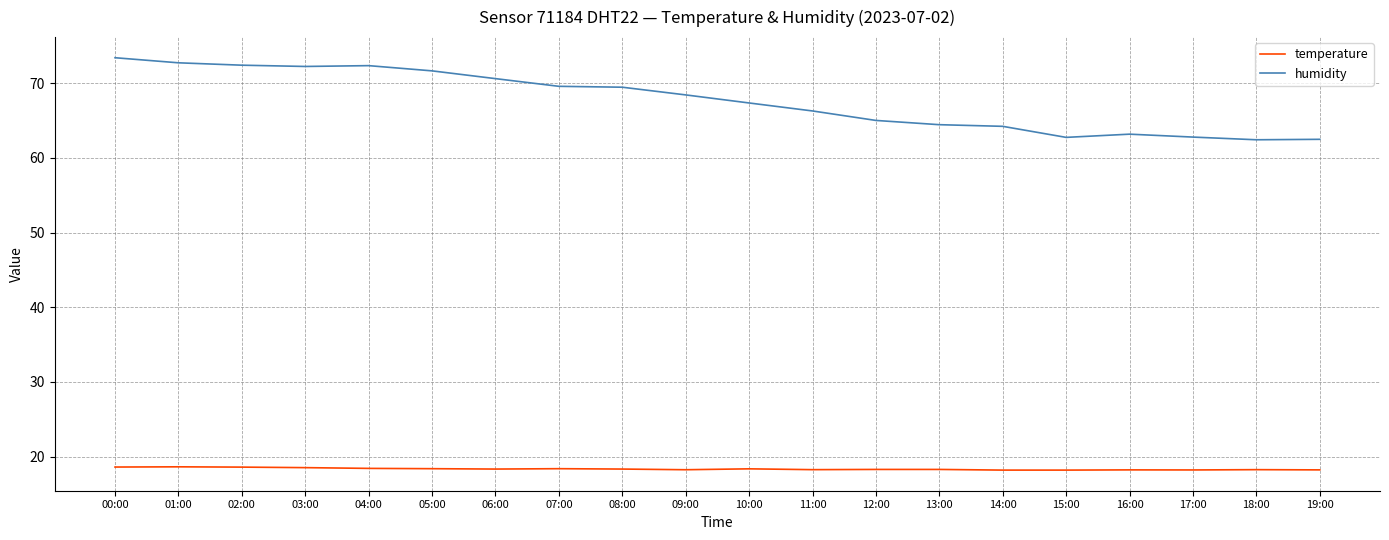

Which series has the largest total across all categories?

humidity